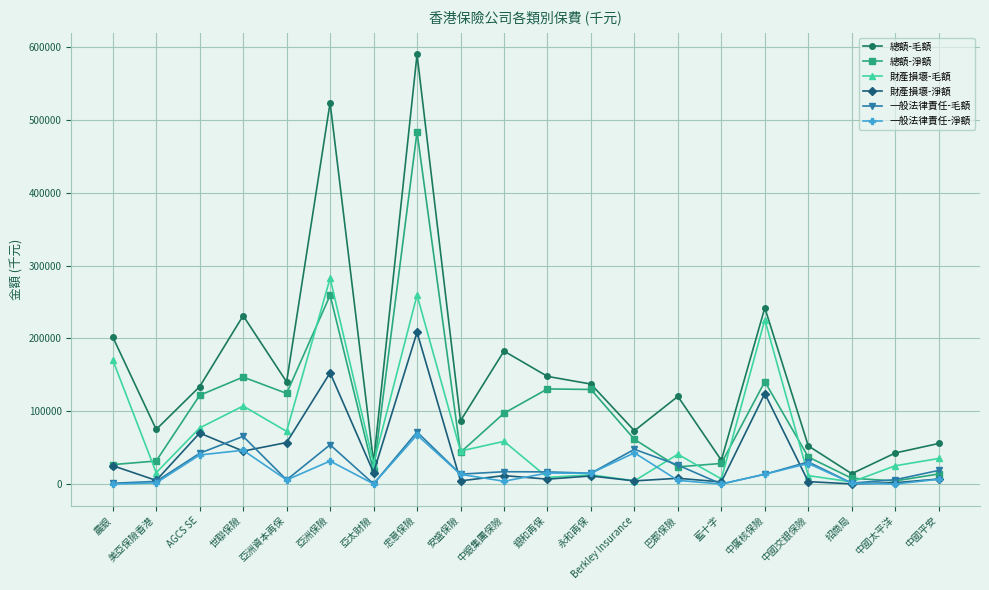

How many categories are shown in the chart?

20